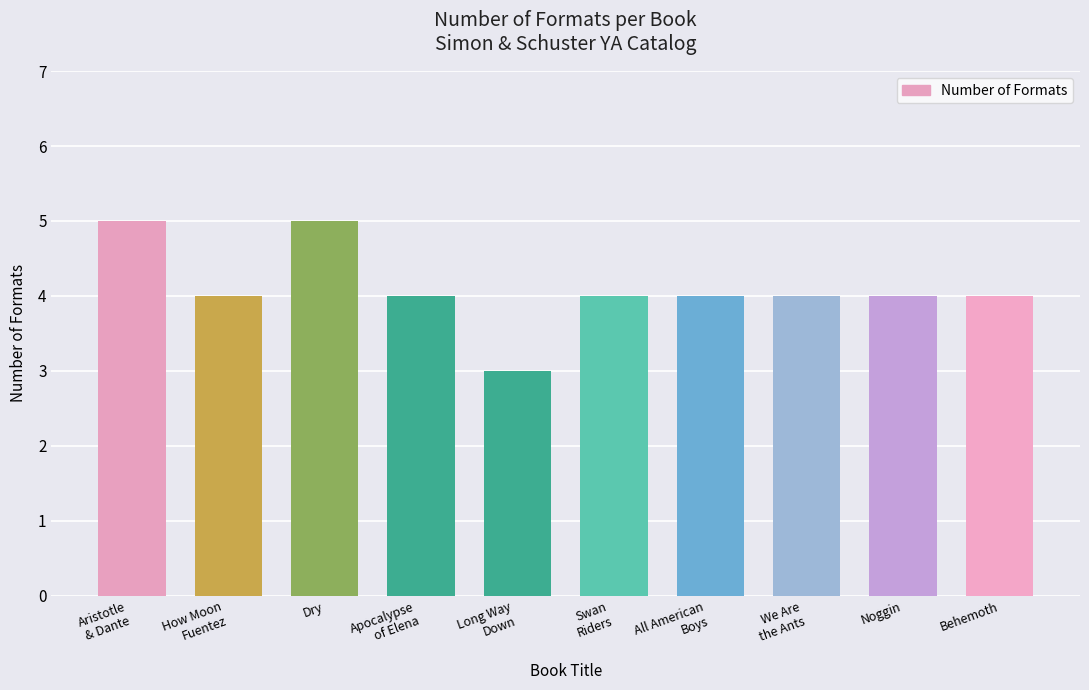

What is the label of the 10th bar from the left?

Behemoth